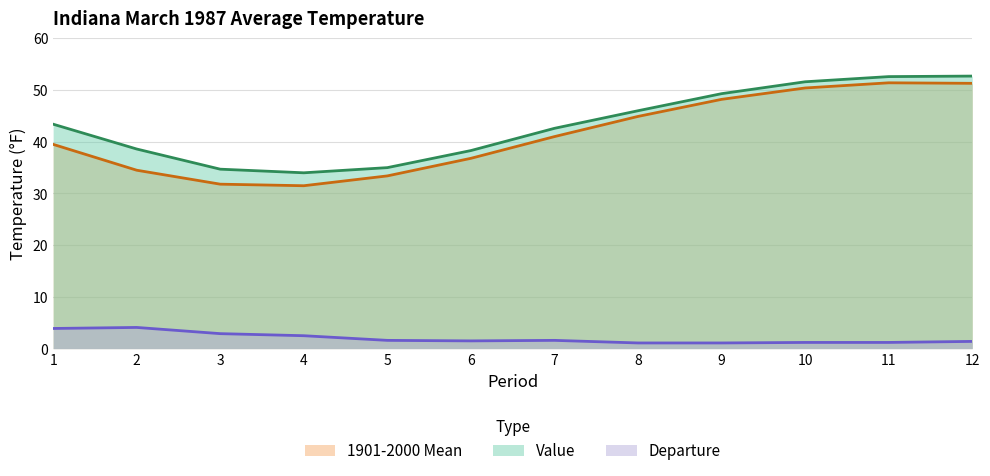

True or false: Departure has a value of 1.6 at 7.

True